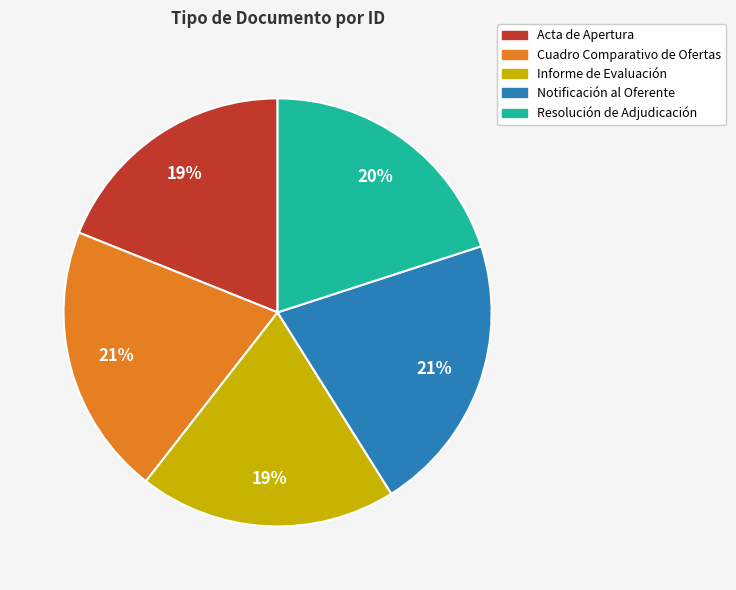

Count the number of slices in the pie.

5